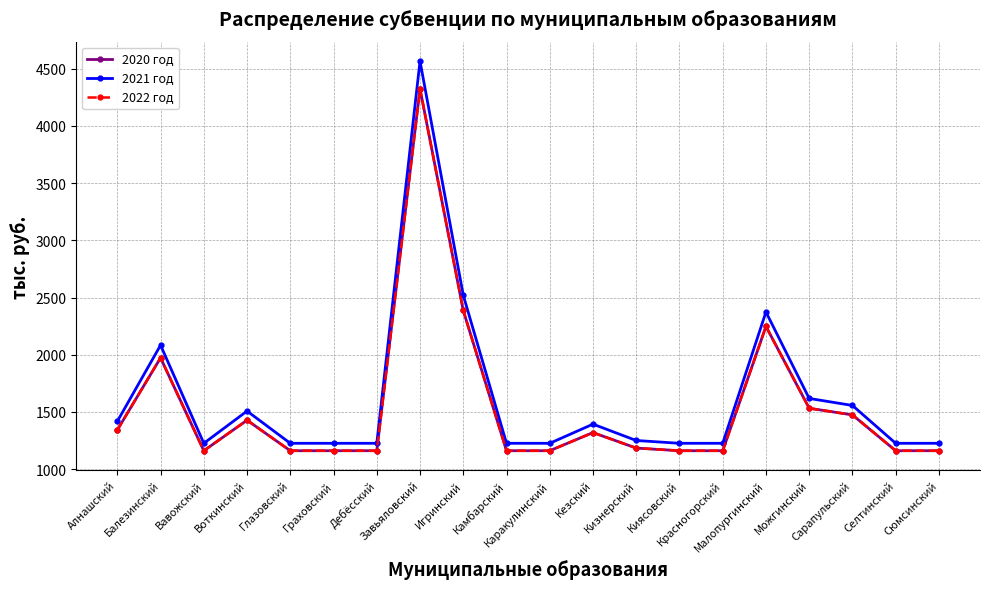

What is the sum of the 2021 год values at Дебёсский and Игринский?

3745.9